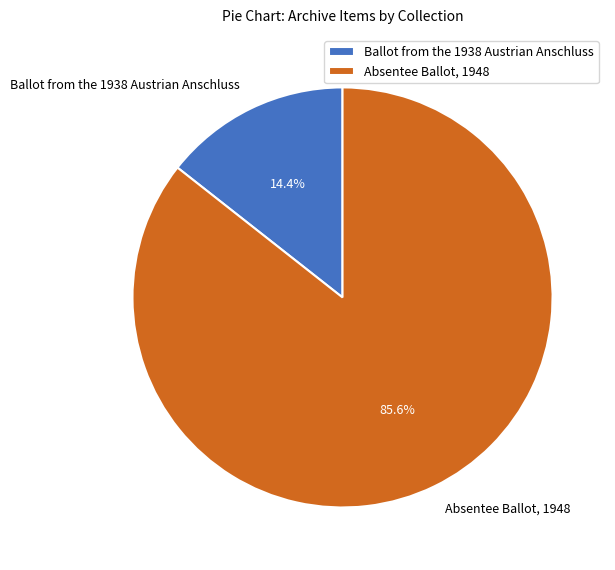

How many segments does this pie chart have?

2